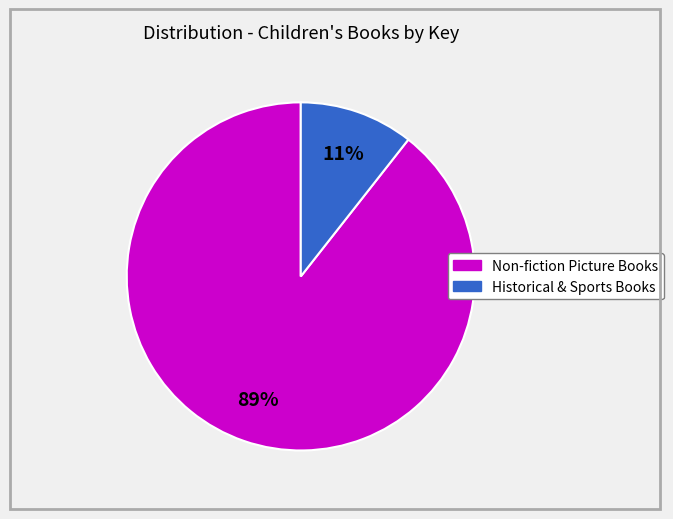

To the nearest percent, what is the average slice percentage?

50%